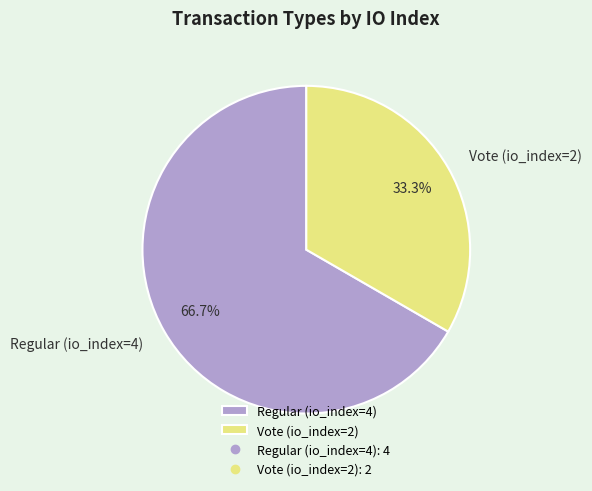

Rank the categories by value from lowest to highest.

Vote (io_index=2), Regular (io_index=4)